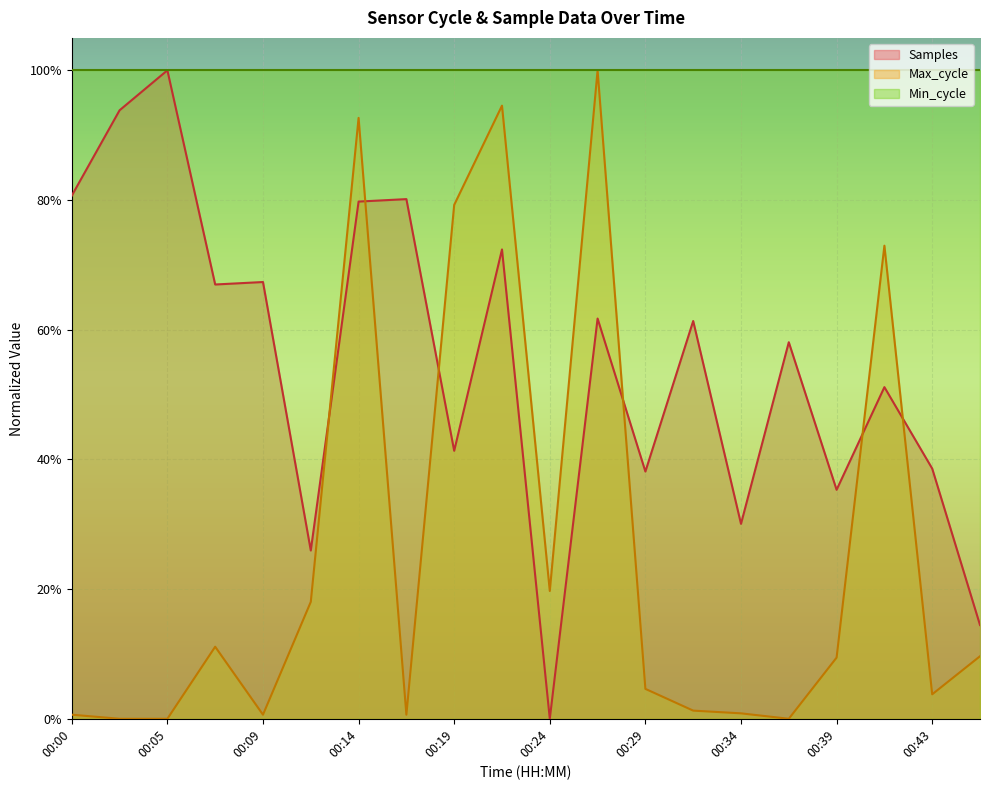

Which category has the highest value in the Samples series?

00:05